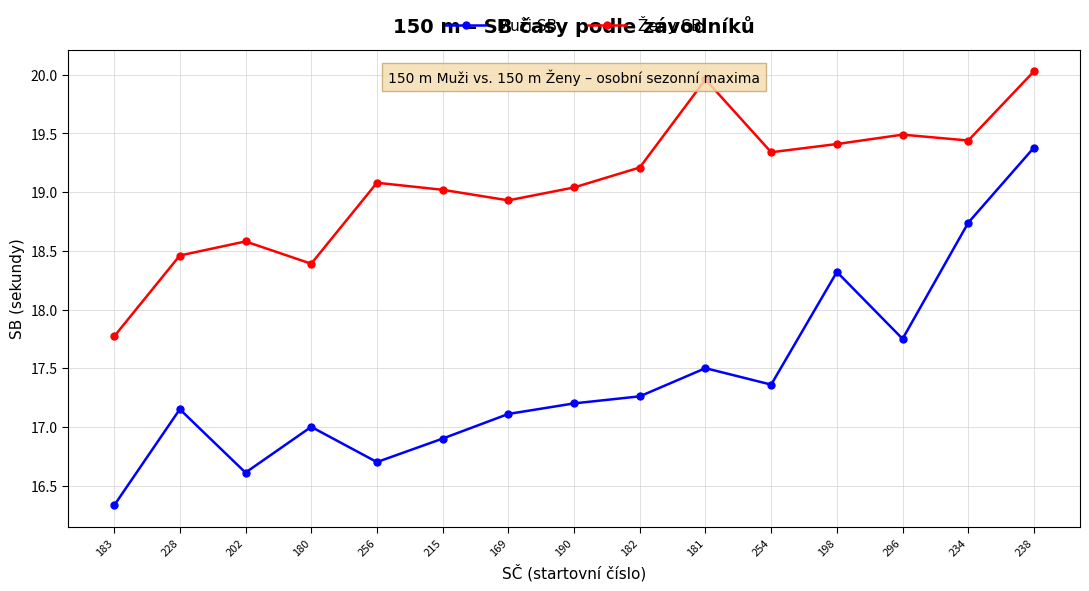

The Muži SB series shows 28.9 at 181. True or false?

False